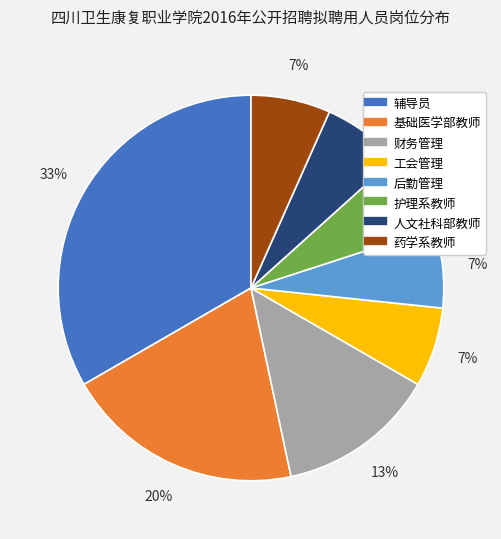

To the nearest percent, what percentage of the pie is 财务管理?

13%